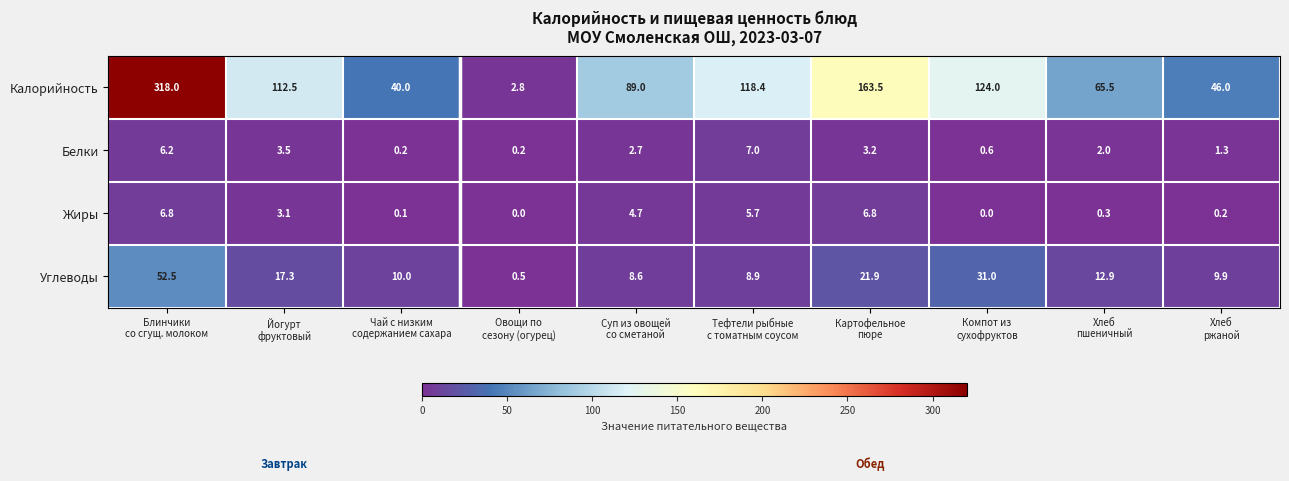

Which series has the largest range (max minus min)?

Калорийность